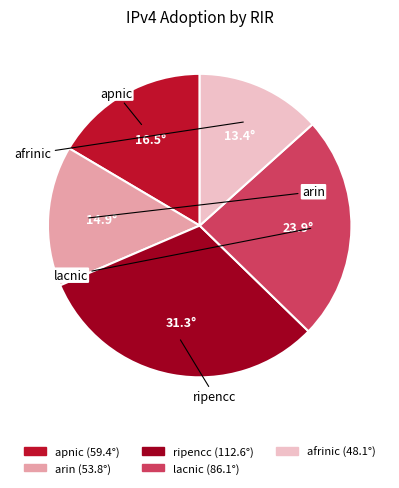

Which has a higher value, ripencc or afrinic?

ripencc